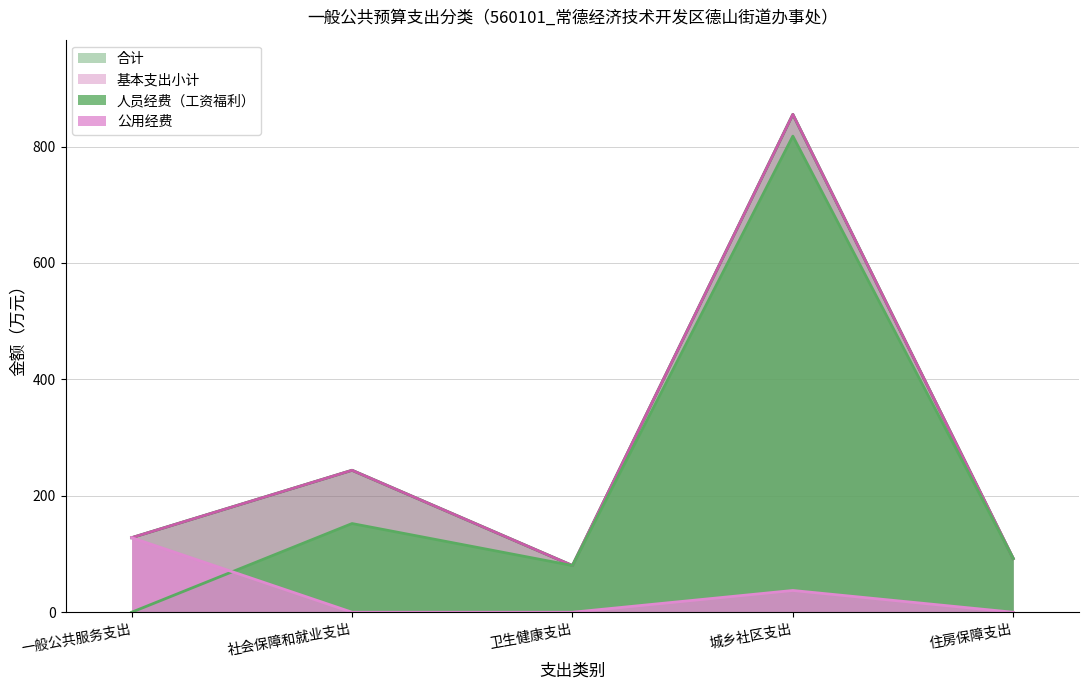

What is the approximate value of 合计 at 住房保障支出?

92.3